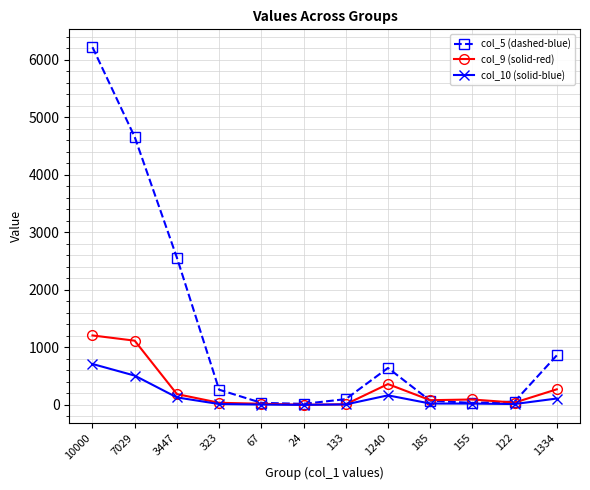

What is the difference between the second highest and second lowest values in the col_5 (dashed-blue) series?

4621